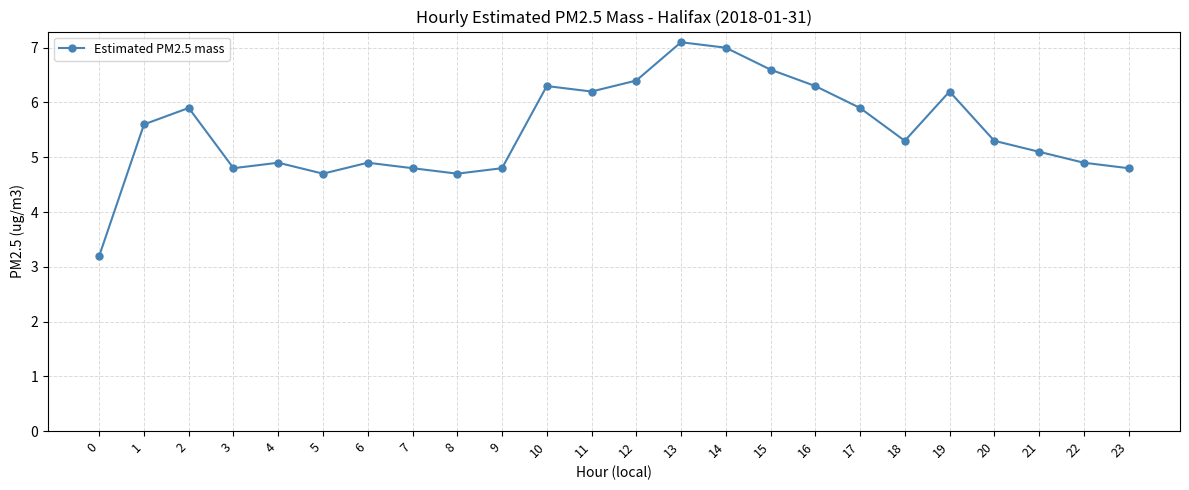

At which label does the data first exceed 5?

1